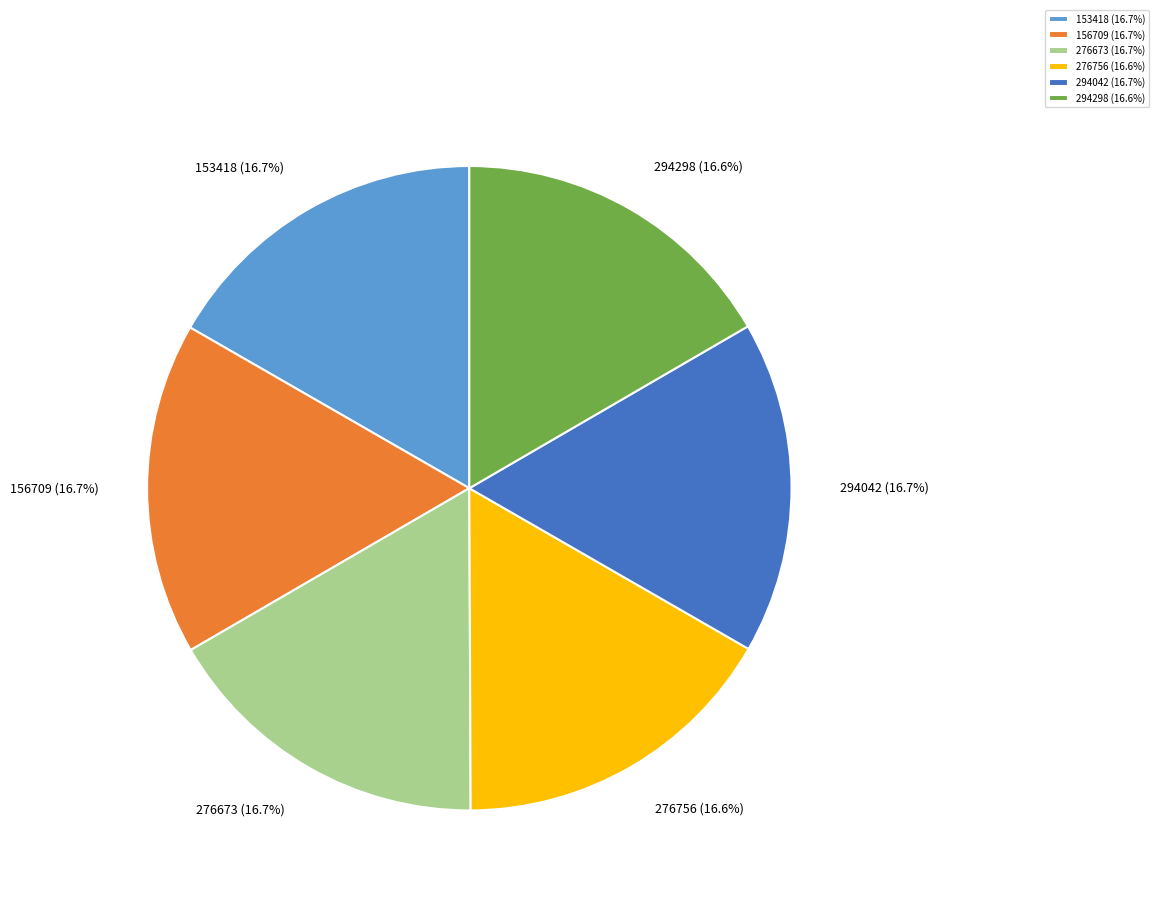

What percentage do 153418 and 276756 together represent?

33.3%